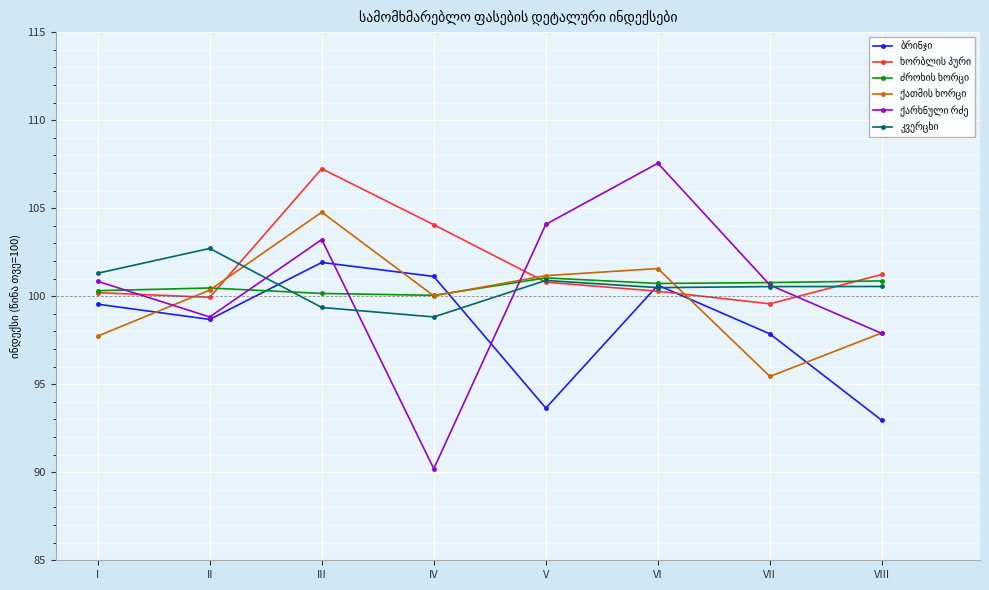

What is the total value across all series at III?

616.7